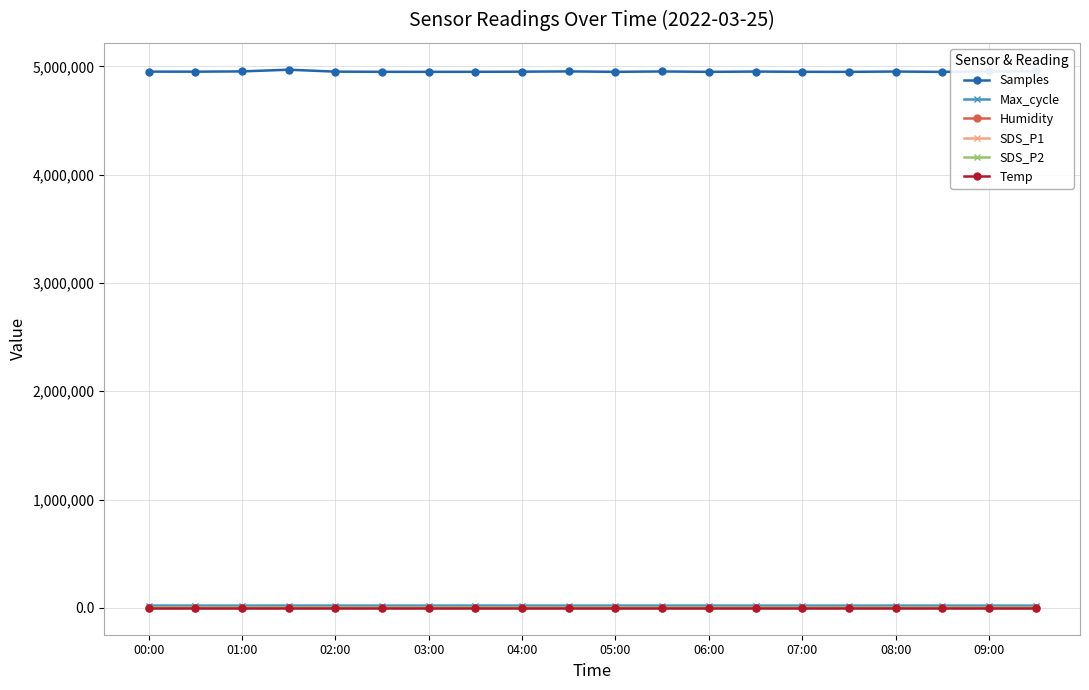

What is the average value of the Humidity series?

53.2